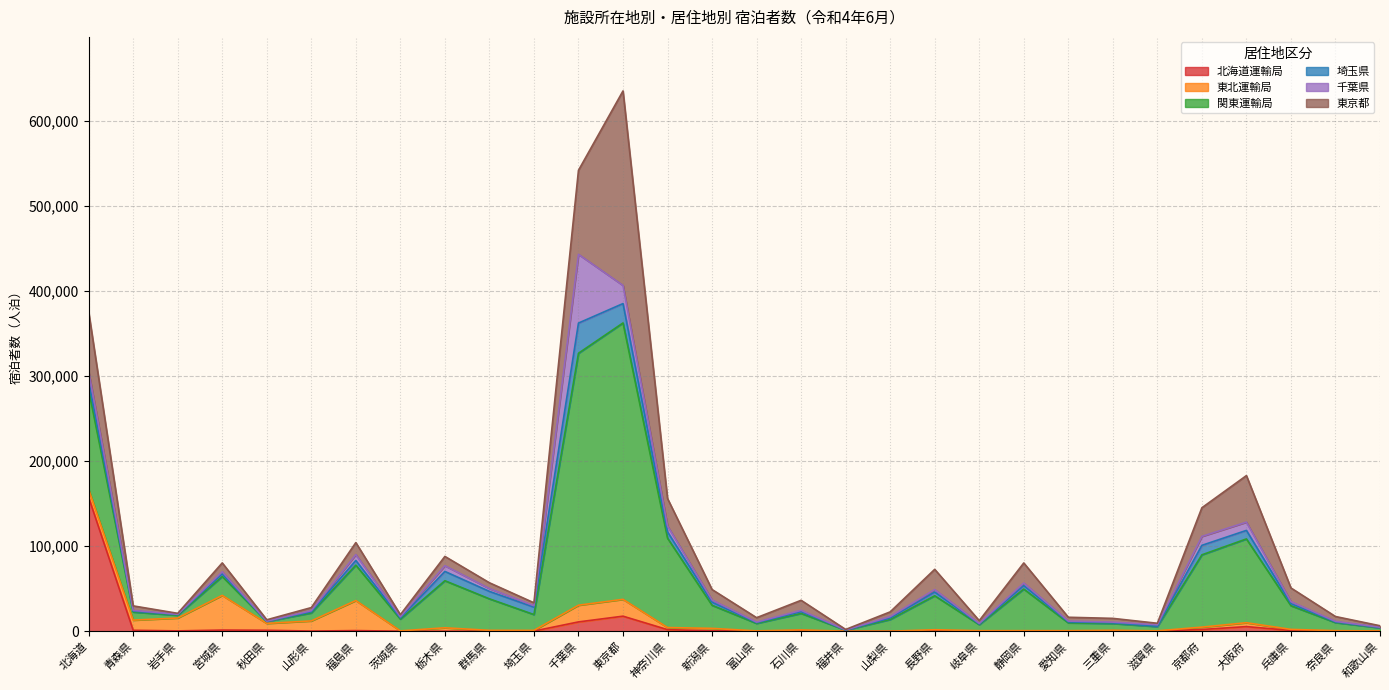

At how many categories does at least one series exceed 130360?

3